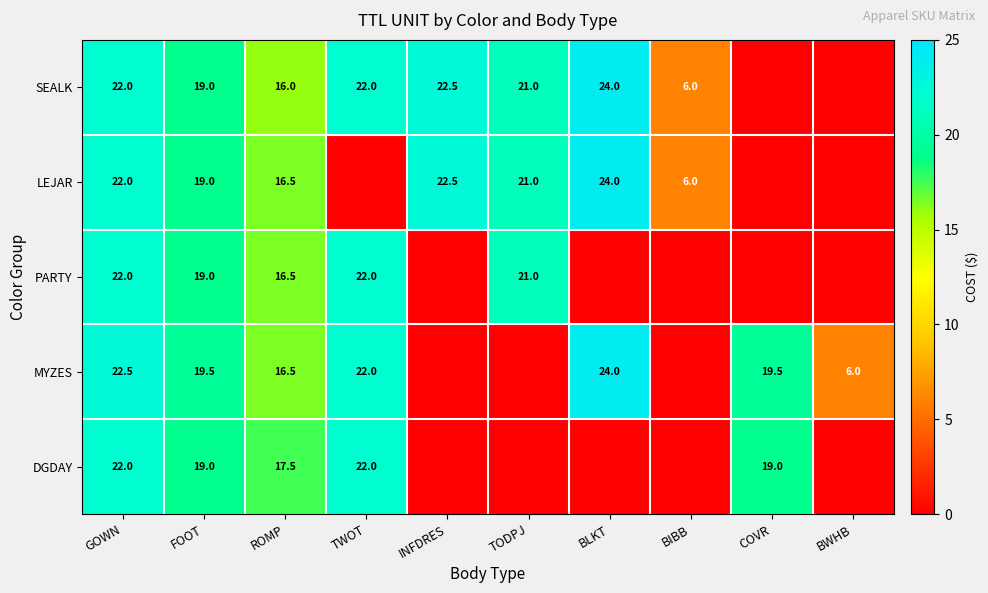

Is the value of DGDAY at FOOT greater than the value of MYZES at ROMP?

Yes